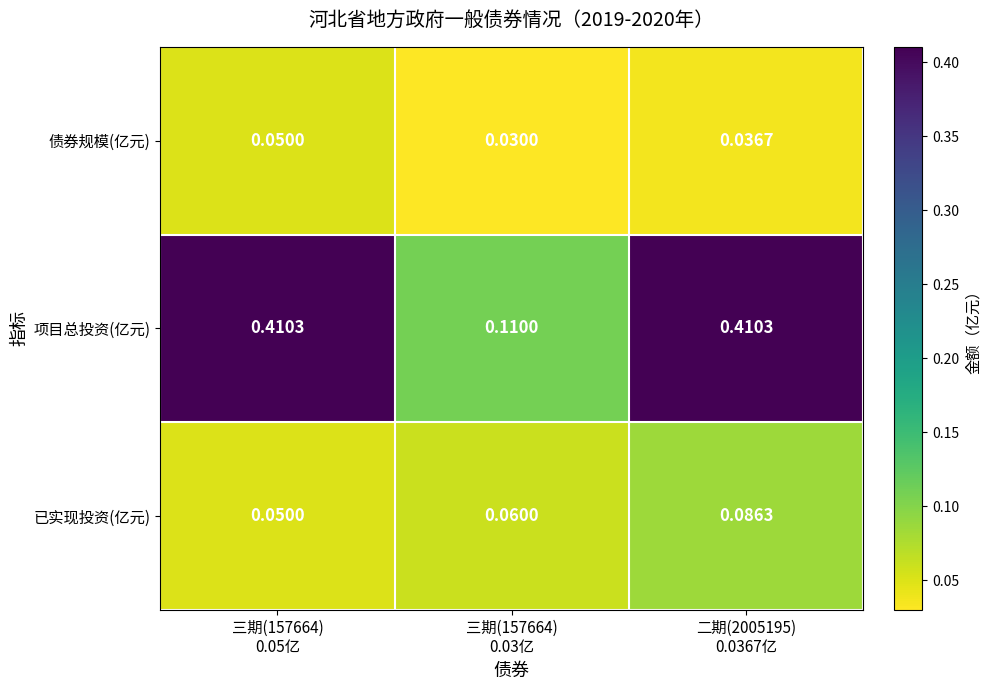

Rank the series by their maximum value, from lowest to highest.

债券规模(亿元), 已实现投资(亿元), 项目总投资(亿元)